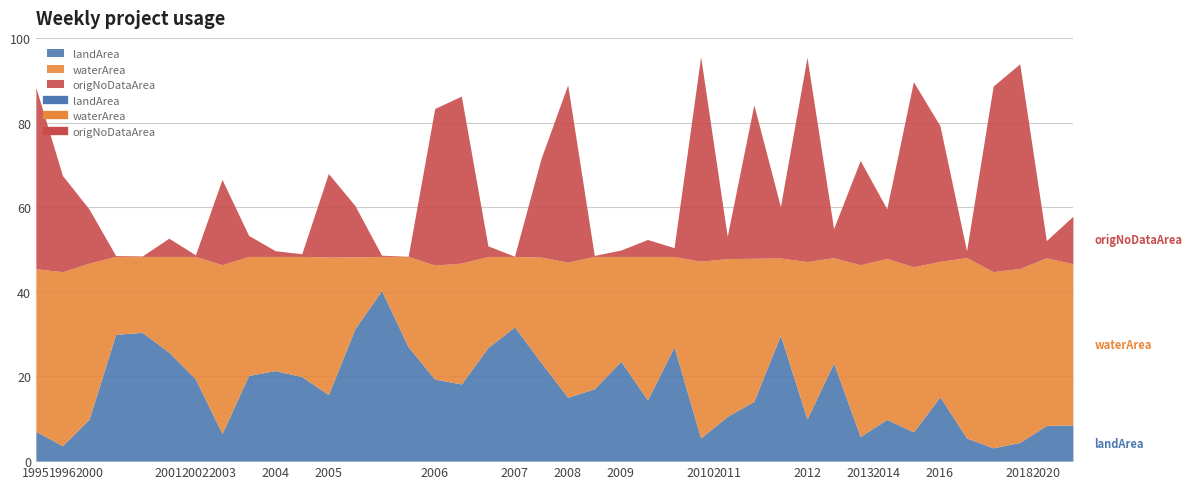

What is the value of the origNoDataArea point at the 21st from the left?

41.9